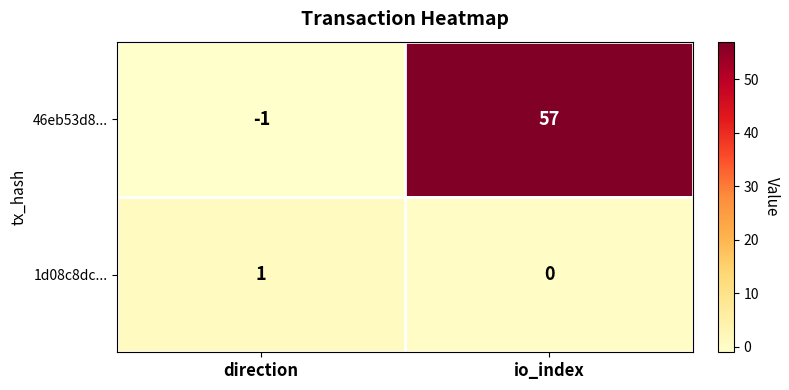

Which series has the widest spread of values?

46eb53d8...